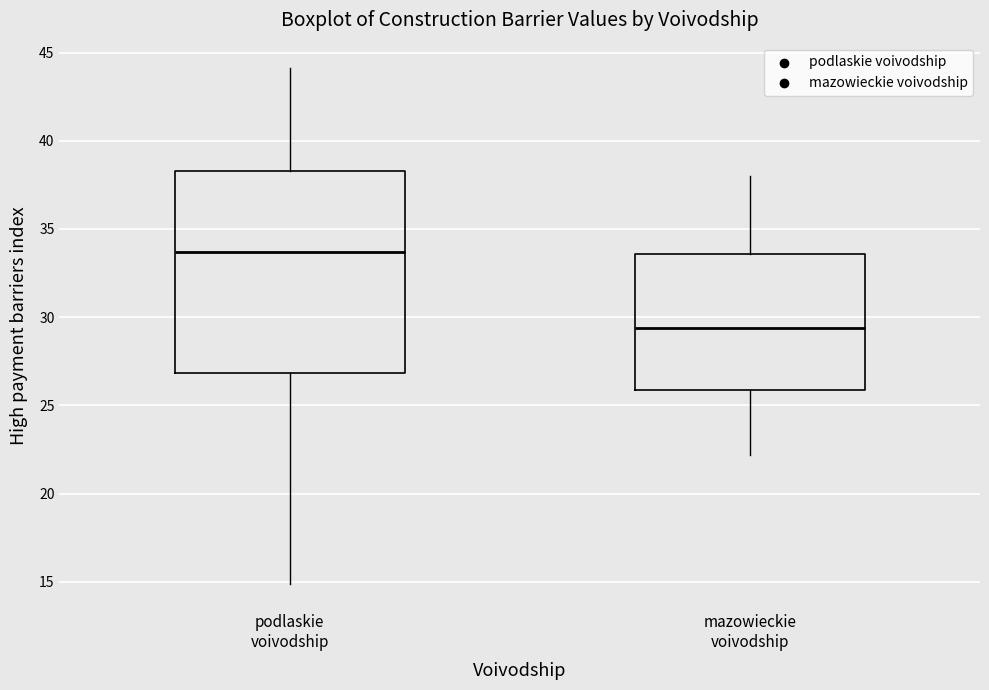

Which box has the lowest median line?

mazowieckie voivodship